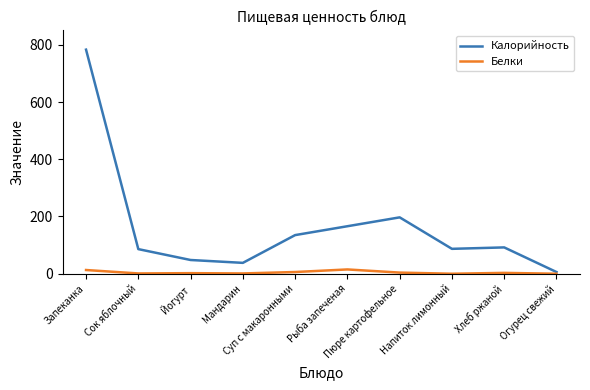

Which series has the largest total across all categories?

Калорийность